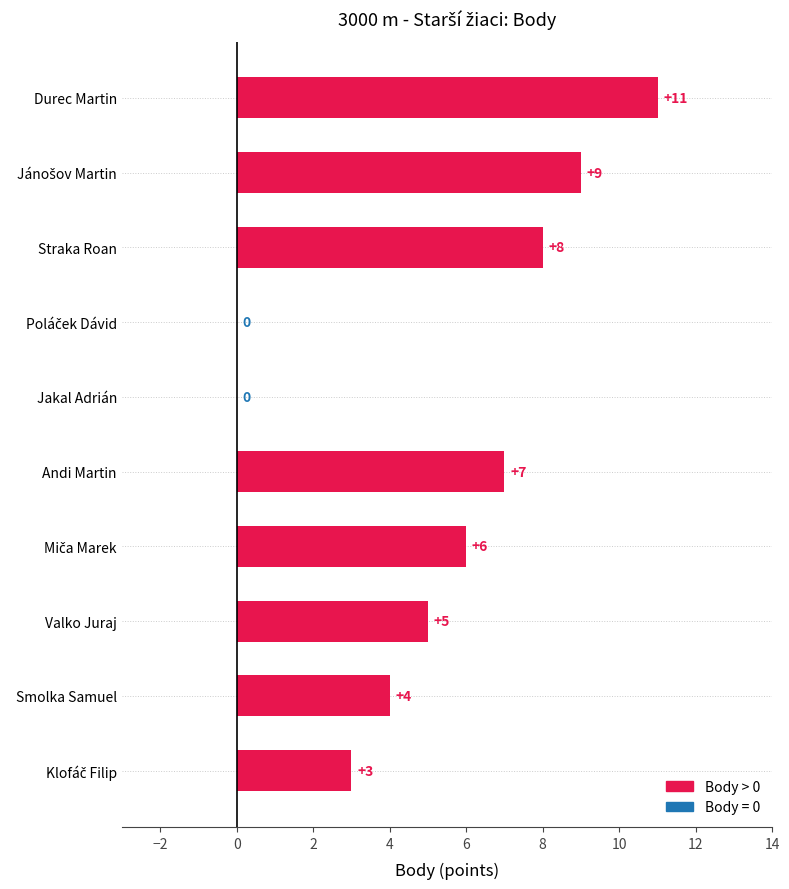

Which category has the highest value across all series?

Durec Martin